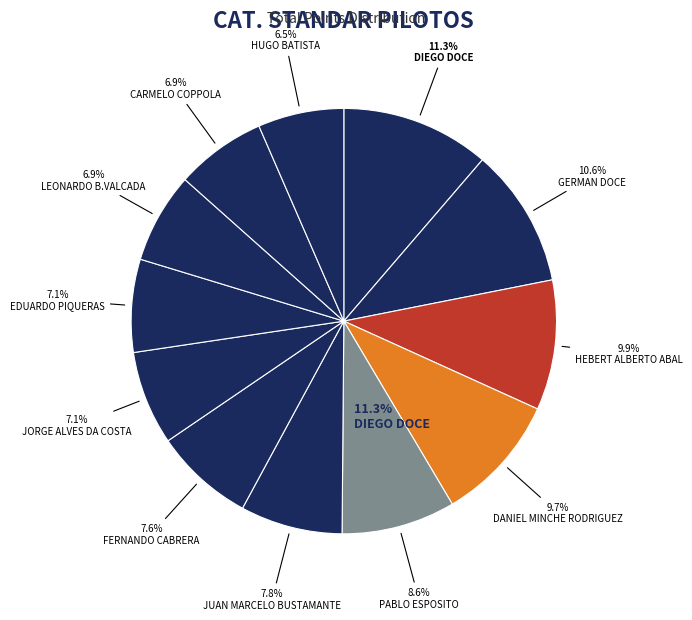

To the nearest percent, what portion does DIEGO DOCE represent?

11%